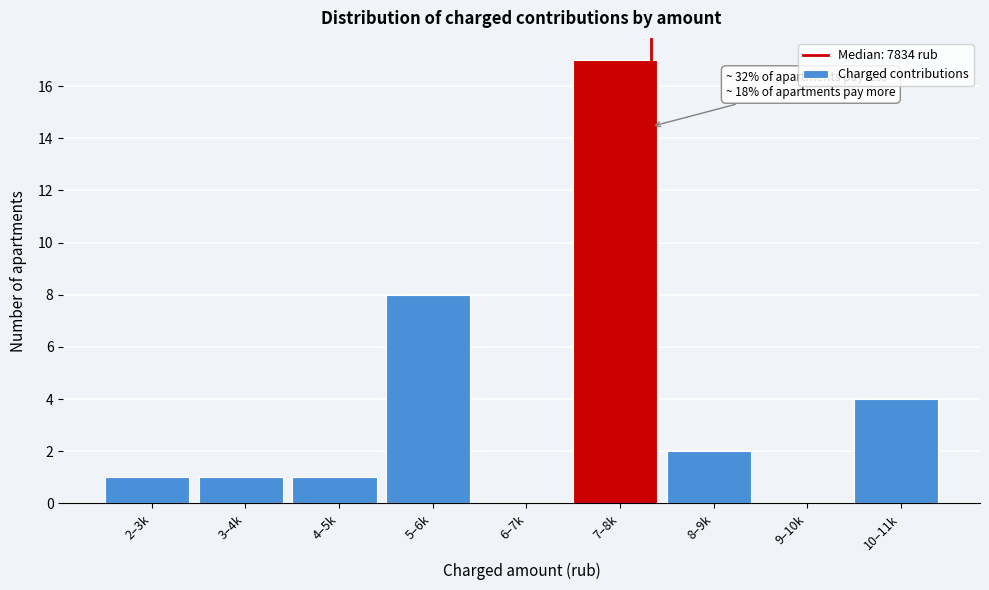

Reading left to right, what are all the values shown in this chart?

2–3k=1	3–4k=1	4–5k=1	5–6k=8	6–7k=0	7–8k=17	8–9k=2	9–10k=0	10–11k=4